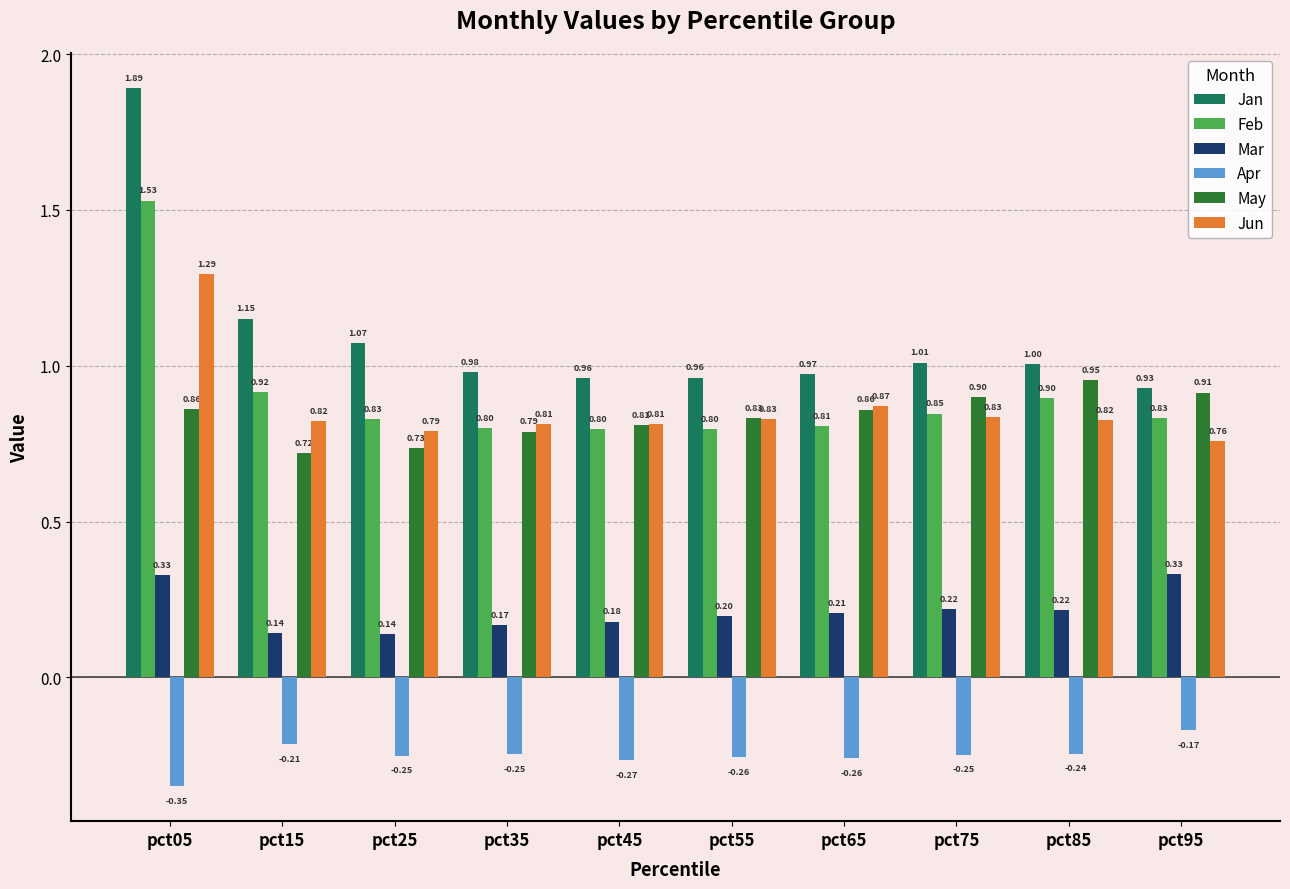

Between pct15 and pct65, which series saw the biggest shift?

Jan